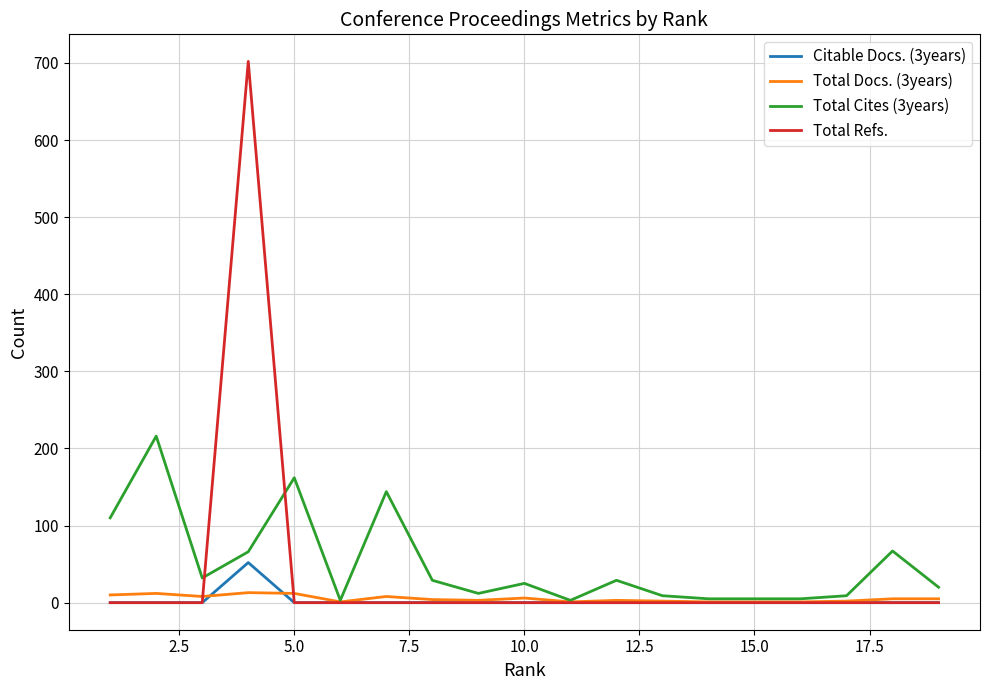

How many categories are shown in the chart?

19